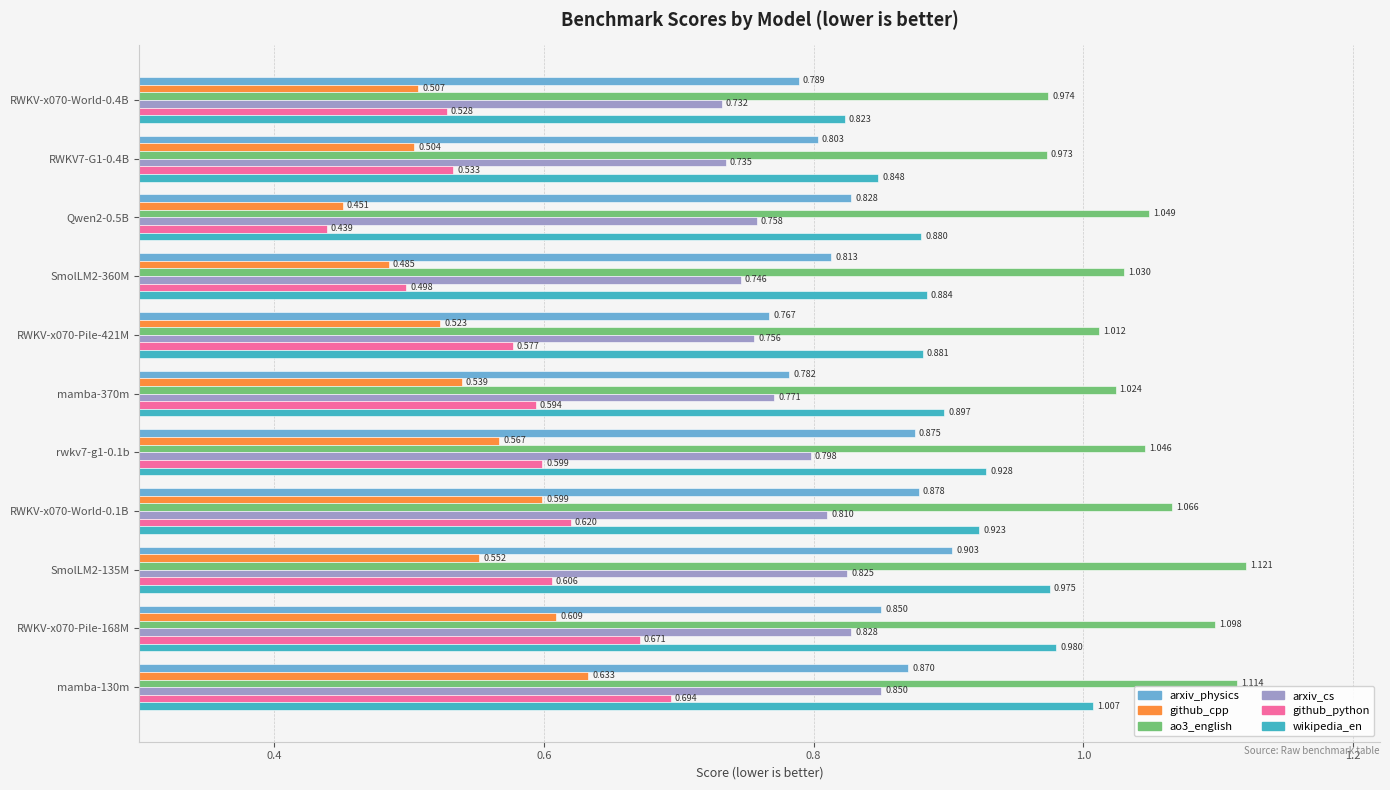

Which series has the widest spread of values?

github_python